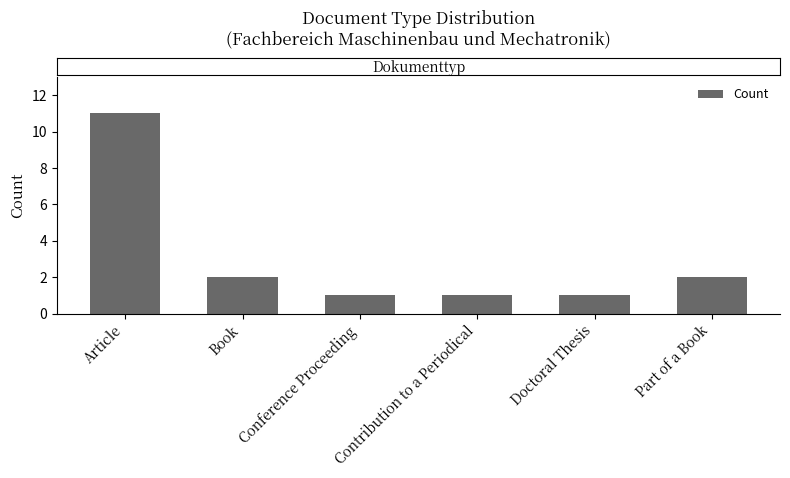

Which has a higher value, Doctoral Thesis or Book?

Book